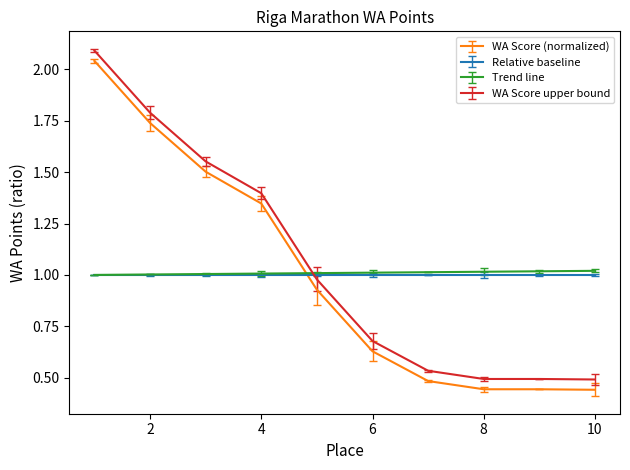

After their last crossing, which series has the higher values: Relative baseline or WA Score (normalized)?

Relative baseline